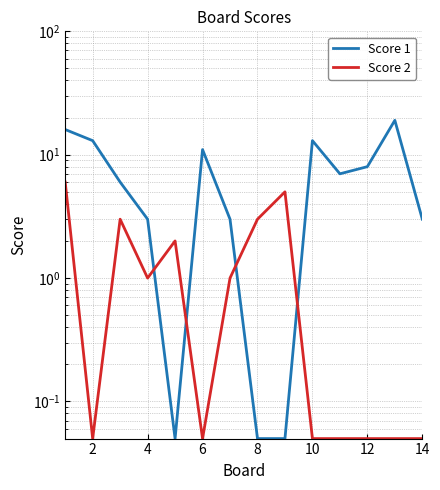

True or false: Score 2 and Score 1 cross at least once.

True